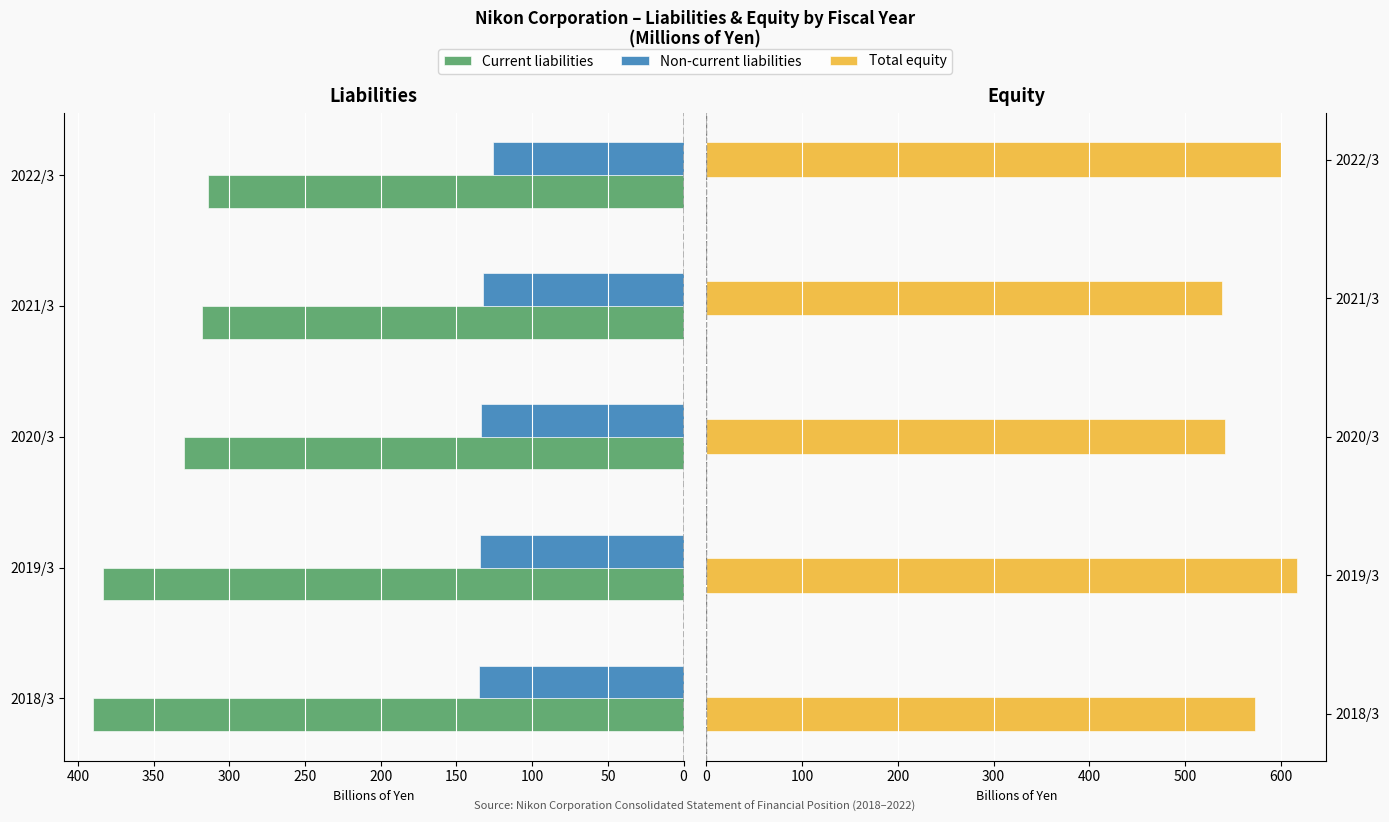

How many bars are there in total?

15